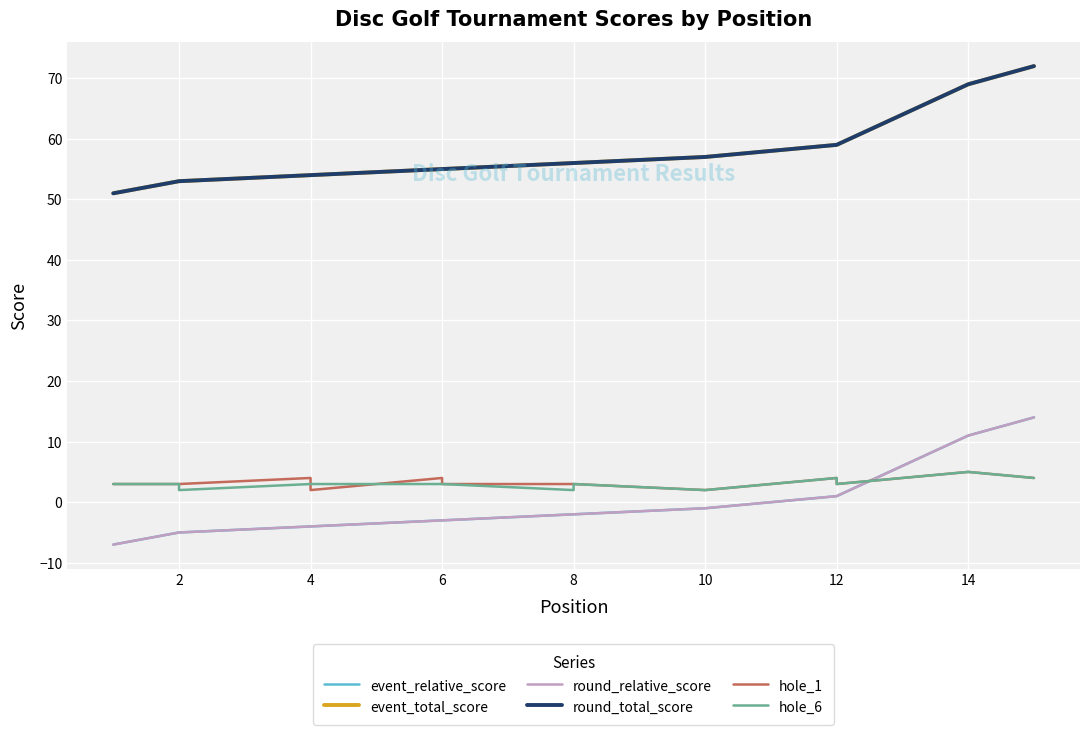

Reading left to right, what are all the values shown in this chart?

event_relative_score: -7	-5	-5	-4	-4	-3	-3	-2	-2	-1	0	1	1	11	14
event_total_score: 51	53	53	54	54	55	55	56	56	57	58	59	59	69	72
round_relative_score: -7	-5	-5	-4	-4	-3	-3	-2	-2	-1	0	1	1	11	14
round_total_score: 51	53	53	54	54	55	55	56	56	57	58	59	59	69	72
hole_1: 3	3	3	4	2	4	3	3	3	2	3	4	3	5	4
hole_6: 3	3	2	3	3	3	3	2	3	2	3	4	3	5	4